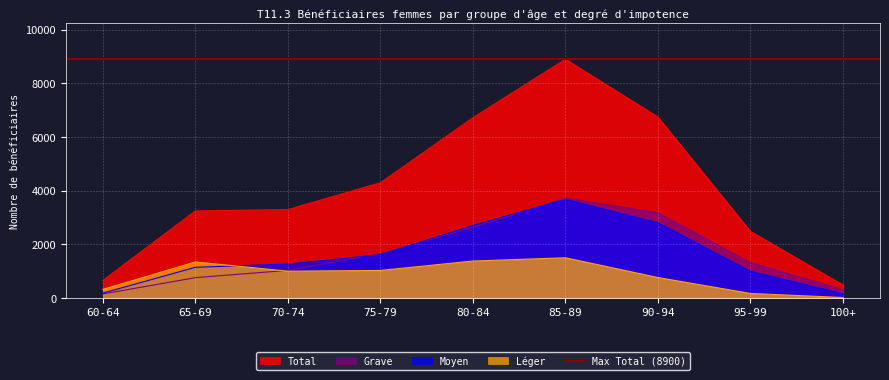

True or false: Grave has more than 2 points higher than both neighbors.

False